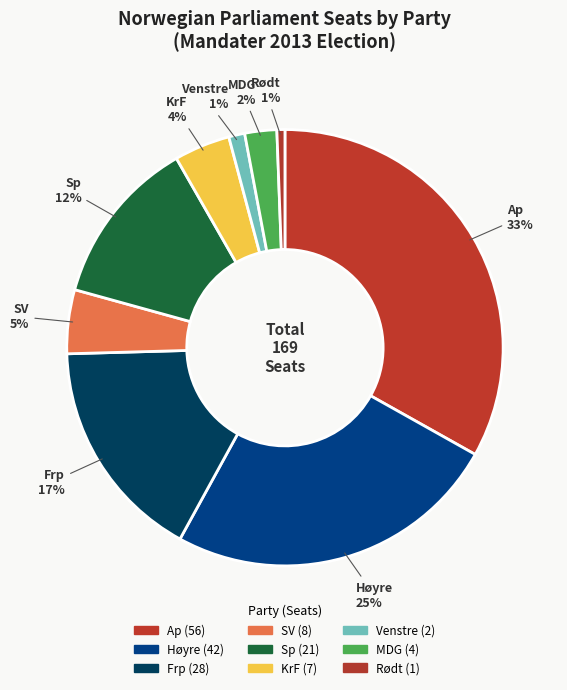

Is it true that MDG is 8% of the pie?

False